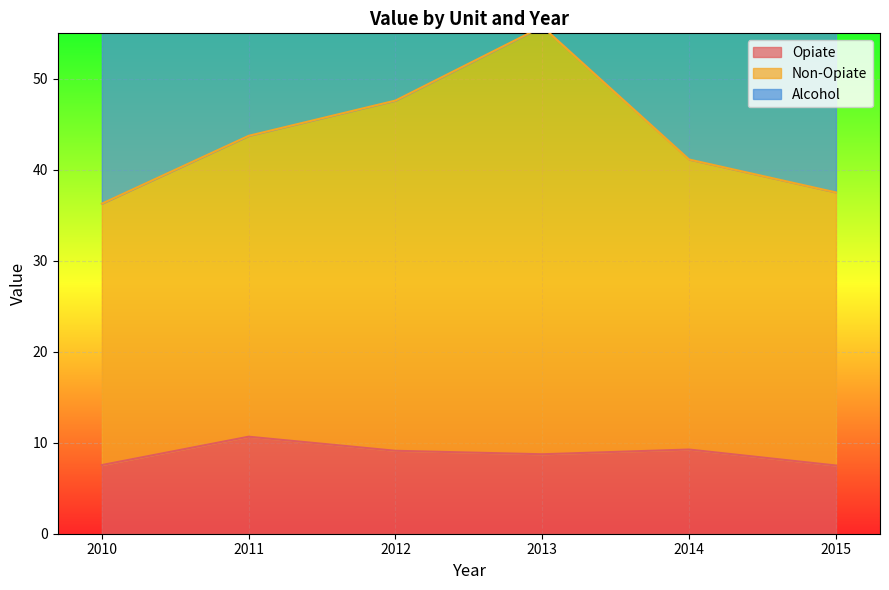

How many data points in Non-Opiate are above 43?

3